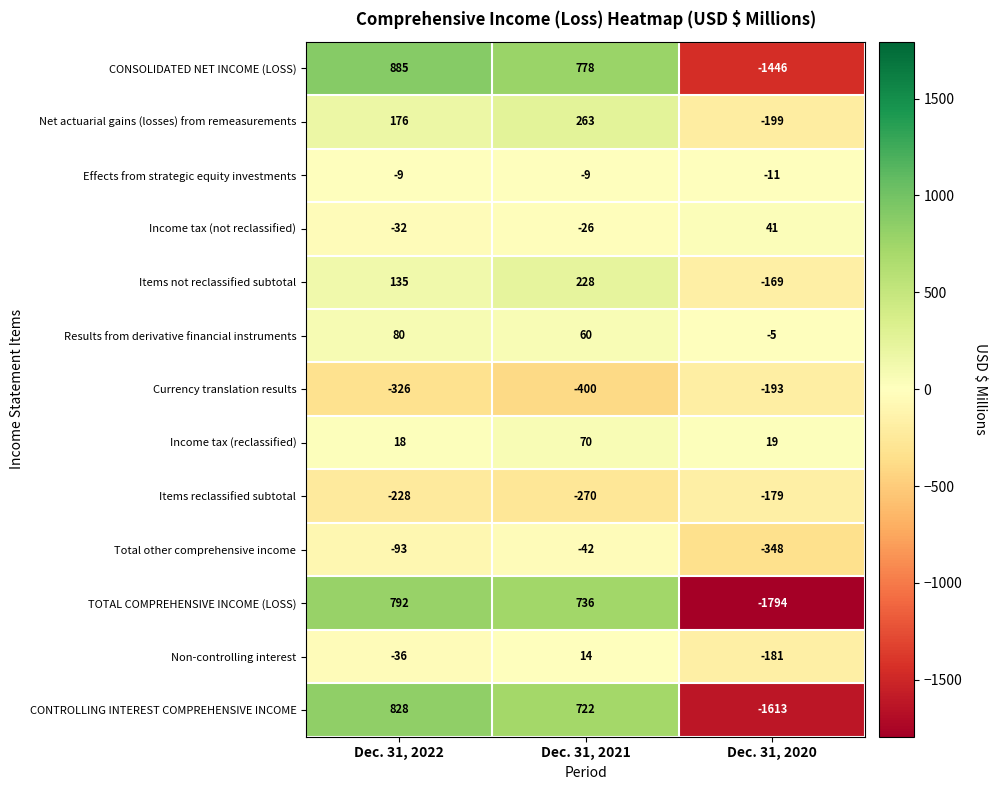

Where does the Items reclassified subtotal series first go above -228?

Dec. 31, 2020